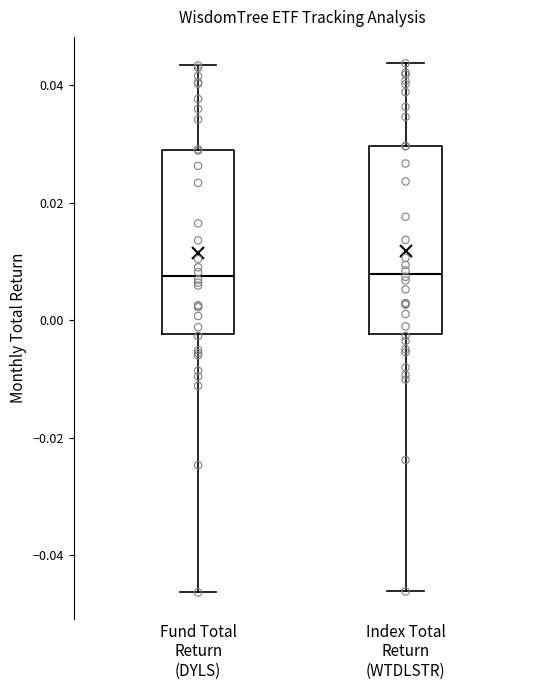

Reading left to right, transcribe this box plot: for each box, give where its median line is, the range the box spans, and where its two whiskers end, as read against the y-axis. The values are not printed on the chart, so give them approximately, as read against the axis.

Fund Total Return (DYLS): median 0.008, box -0.002 to 0.030, whiskers -0.046 to 0.044
Index Total Return (WTDLSTR): median 0.008, box -0.002 to 0.030, whiskers -0.046 to 0.044